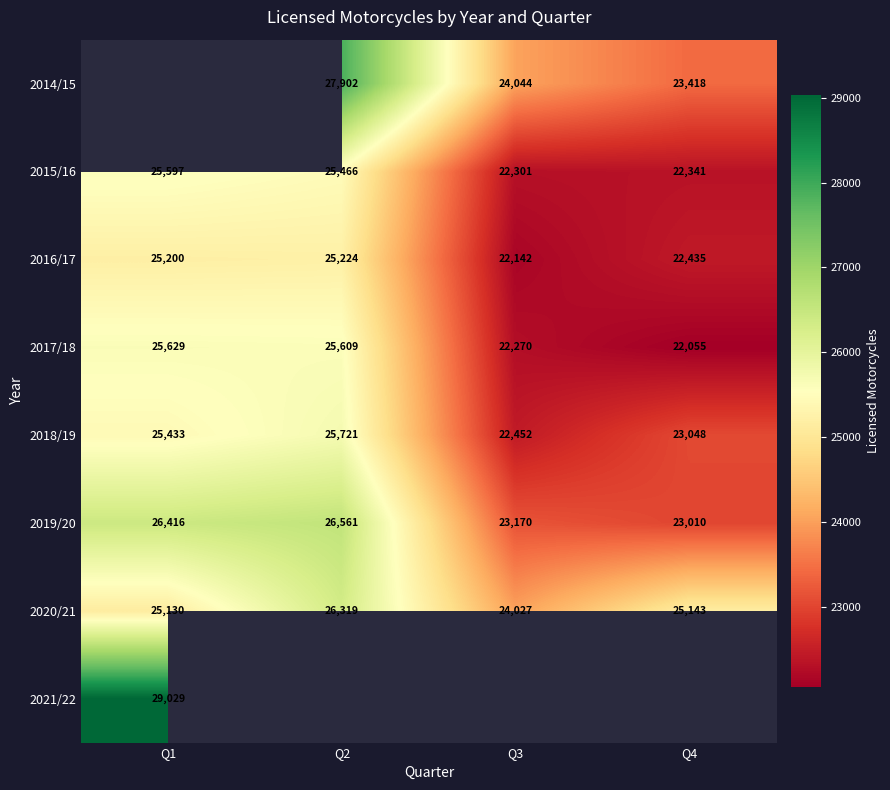

Count the number of data series in this chart.

8